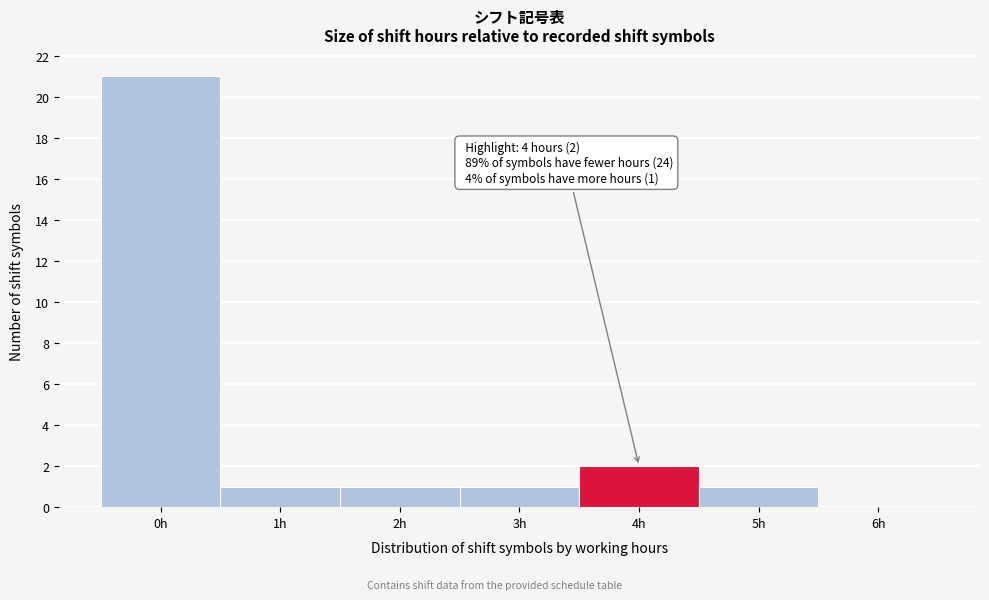

Which range on the x-axis has the tallest bar?

-0.5 to 0.5